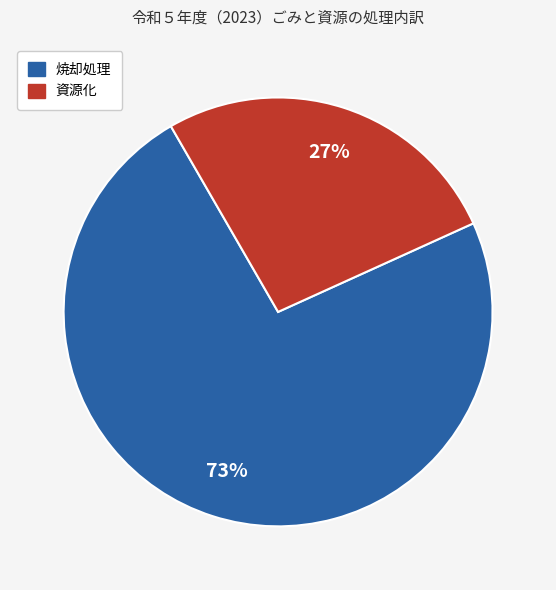

To the nearest percent, what is the average slice percentage?

50%